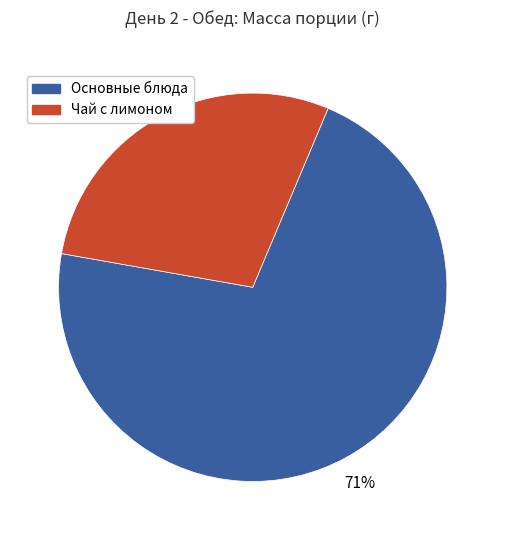

Does any single category account for the majority?

Yes